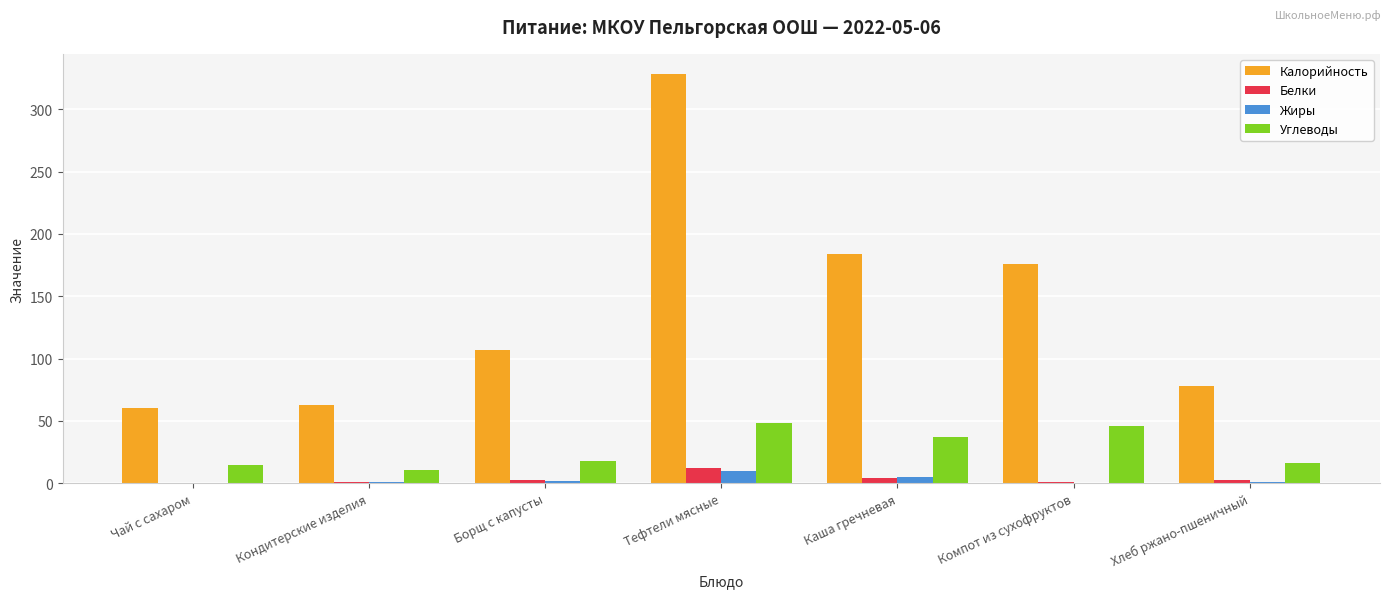

True or false: Углеводы has a value of 18 at Борщ с капусты.

True